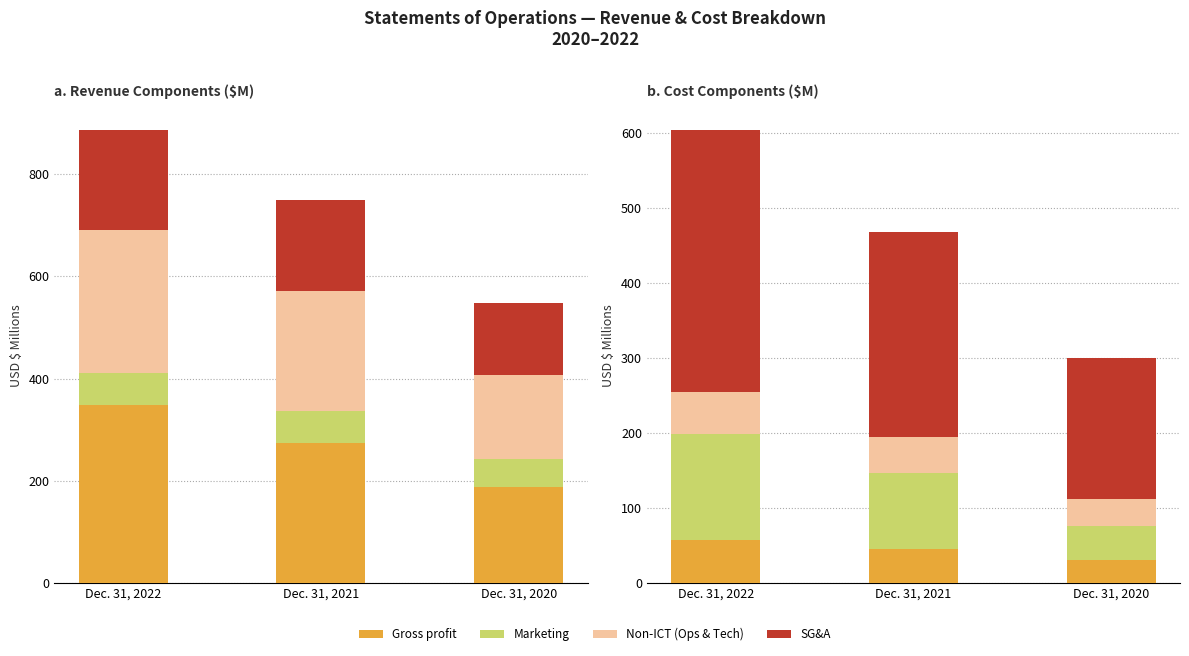

The Operations and technology series shows 279.1 at Dec. 31, 2022. True or false?

True